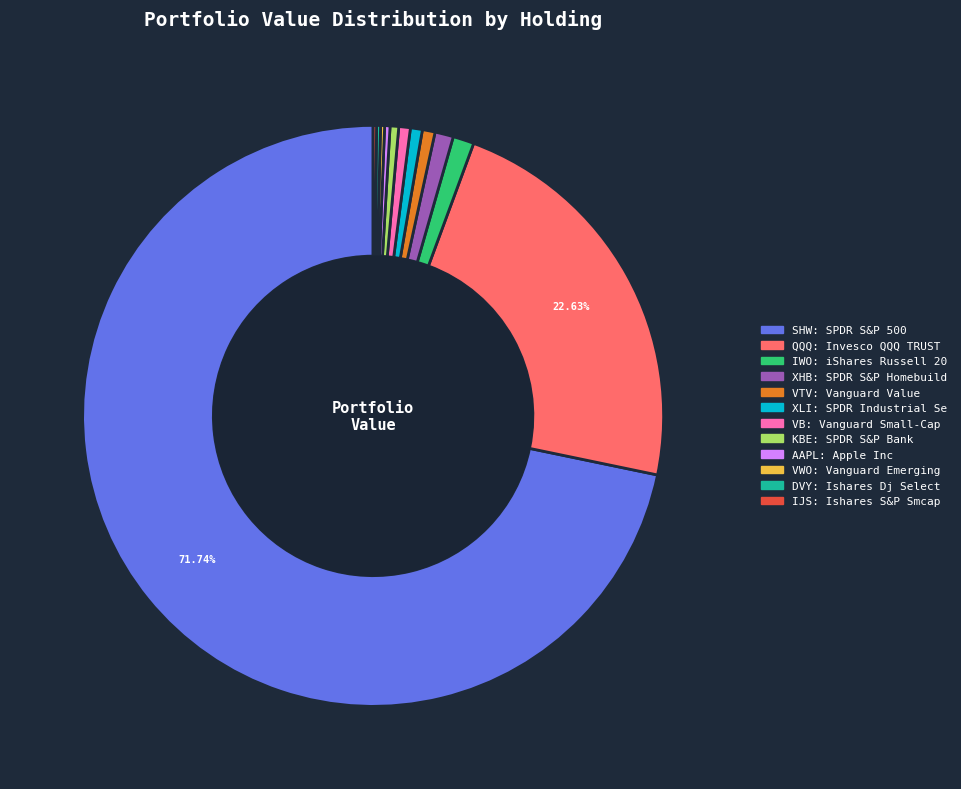

Does any single category account for the majority?

Yes